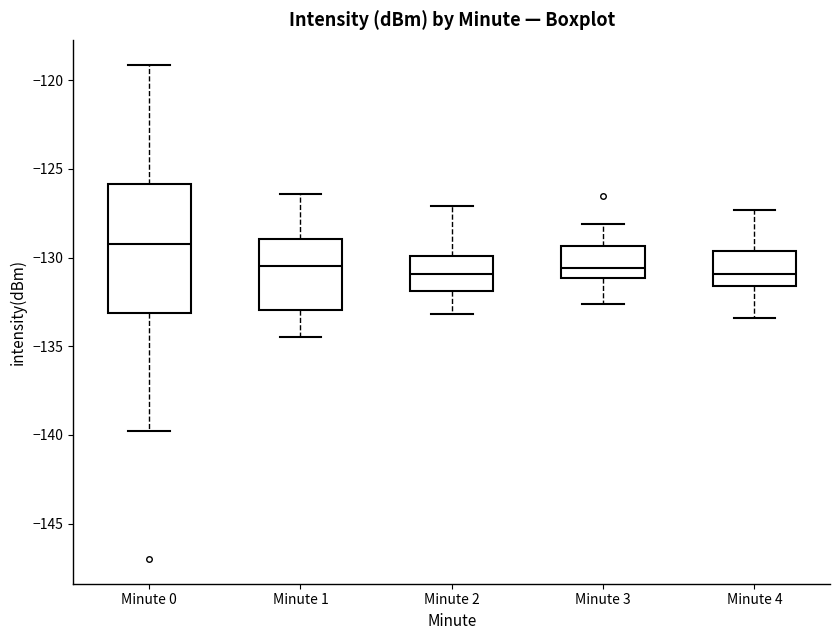

Which box's median line is the highest?

Minute 0